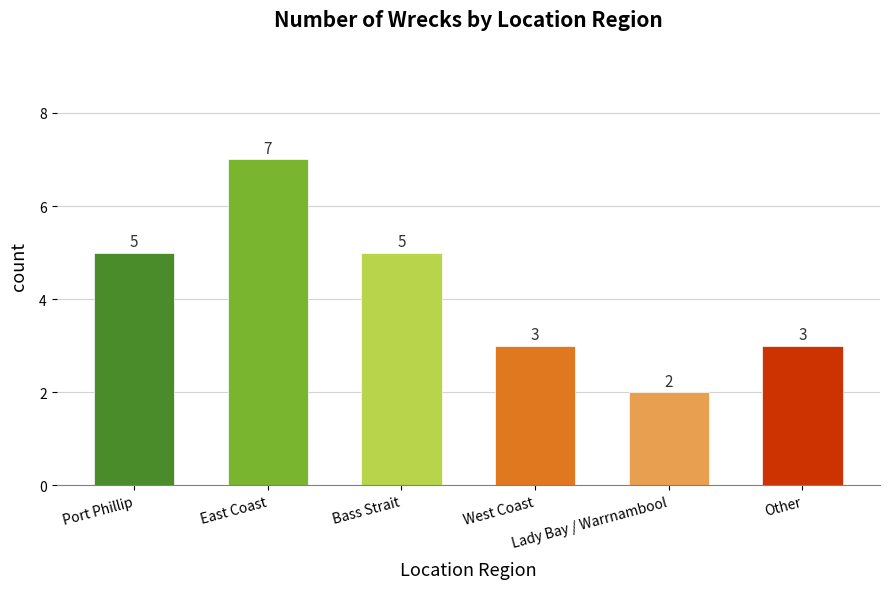

Where does the data first go above 5?

East Coast